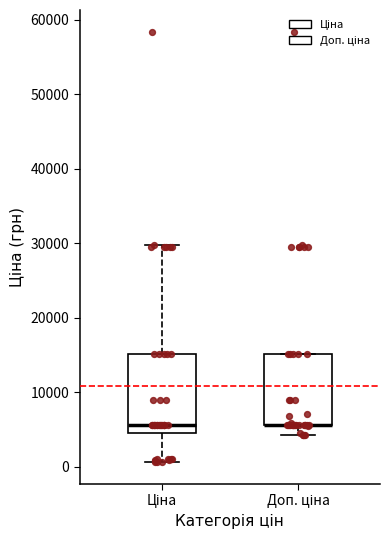

Reading left to right, read every box against the y-axis: the position of its median line, the range the box covers, and the ends of its whiskers. The values are not printed on the chart, so give them approximately, as read against the axis.

Ціна: median 6000, box 5000 to 15000, whiskers 1000 to 30000
Доп. ціна: median 6000 (drawn on the box's lower edge), box 6000 to 15000, whiskers 4000 to 15000